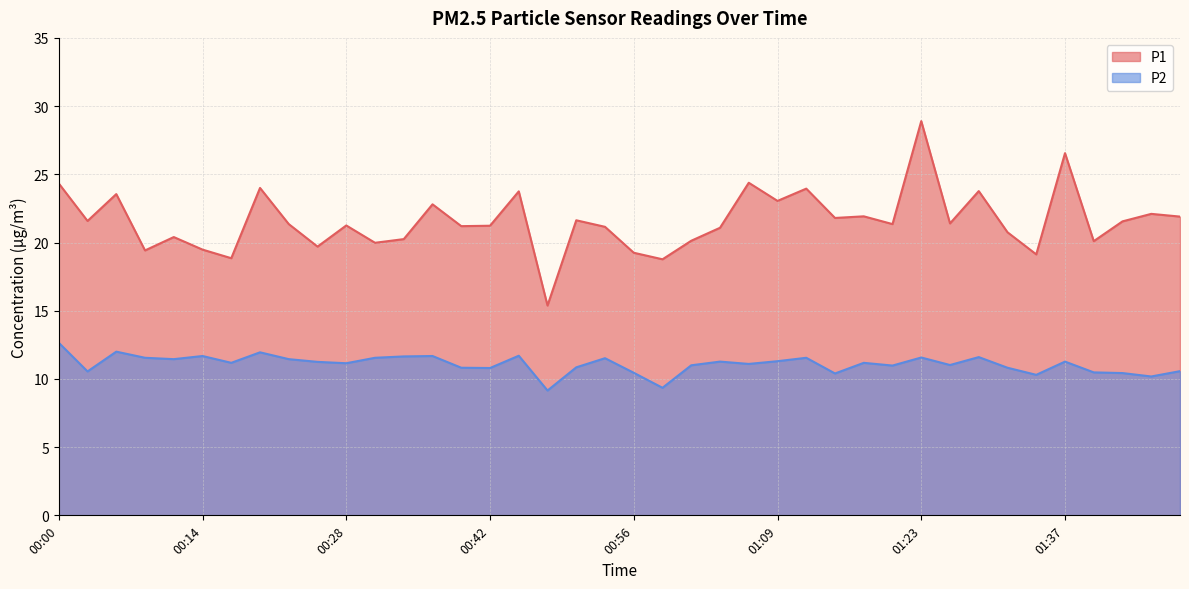

List the series in order of their peak value, lowest first.

P2, P1